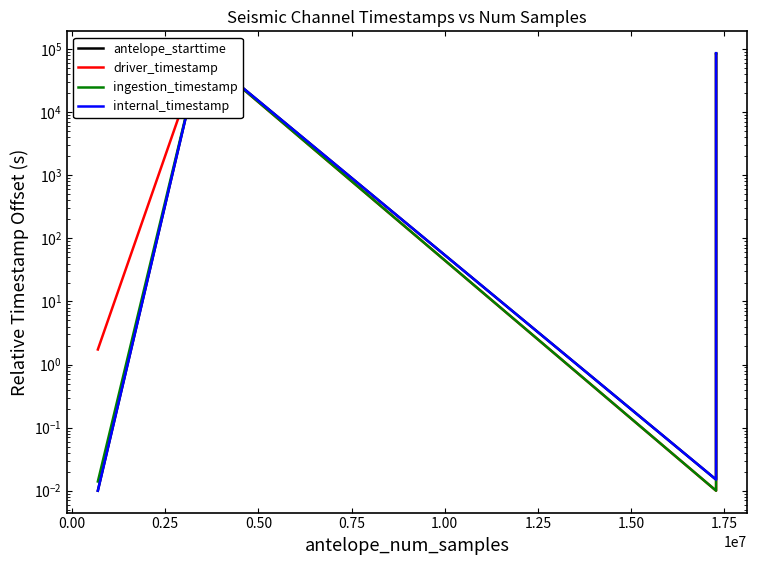

The value of driver_timestamp at 0.25 is 0.0. True or false?

False